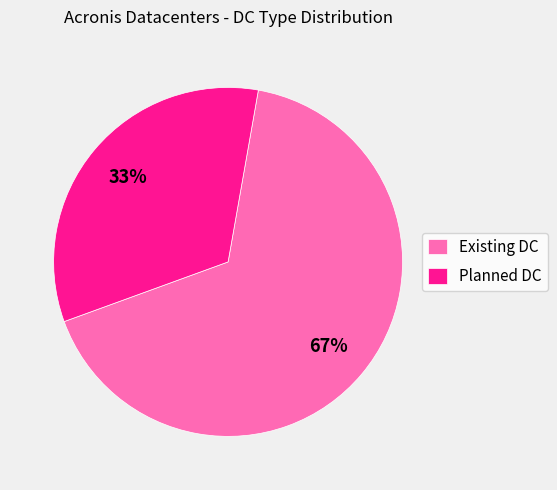

To the nearest percent, what is the average slice percentage?

50%